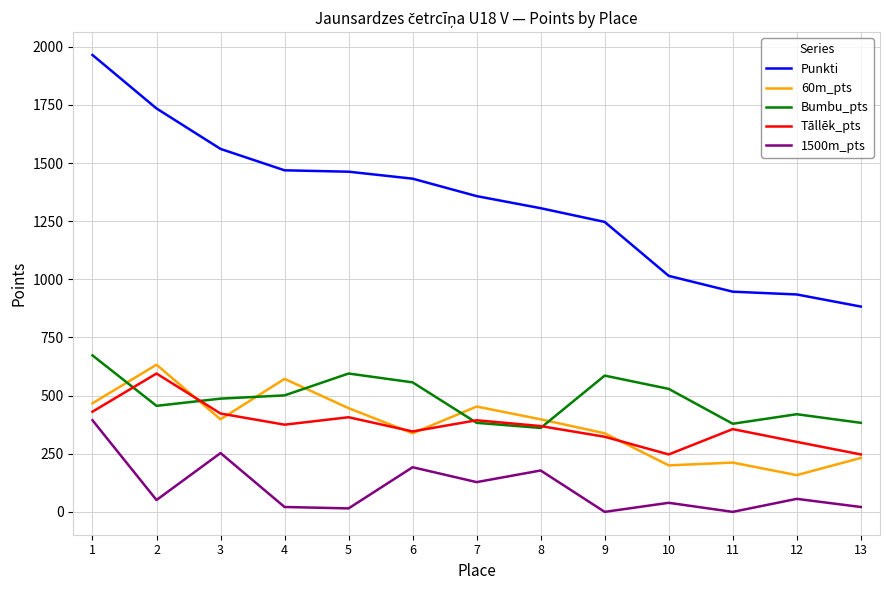

Rank the series at 10 from highest to lowest value.

Punkti, Bumbu_pts, Tāllēk_pts, 60m_pts, 1500m_pts